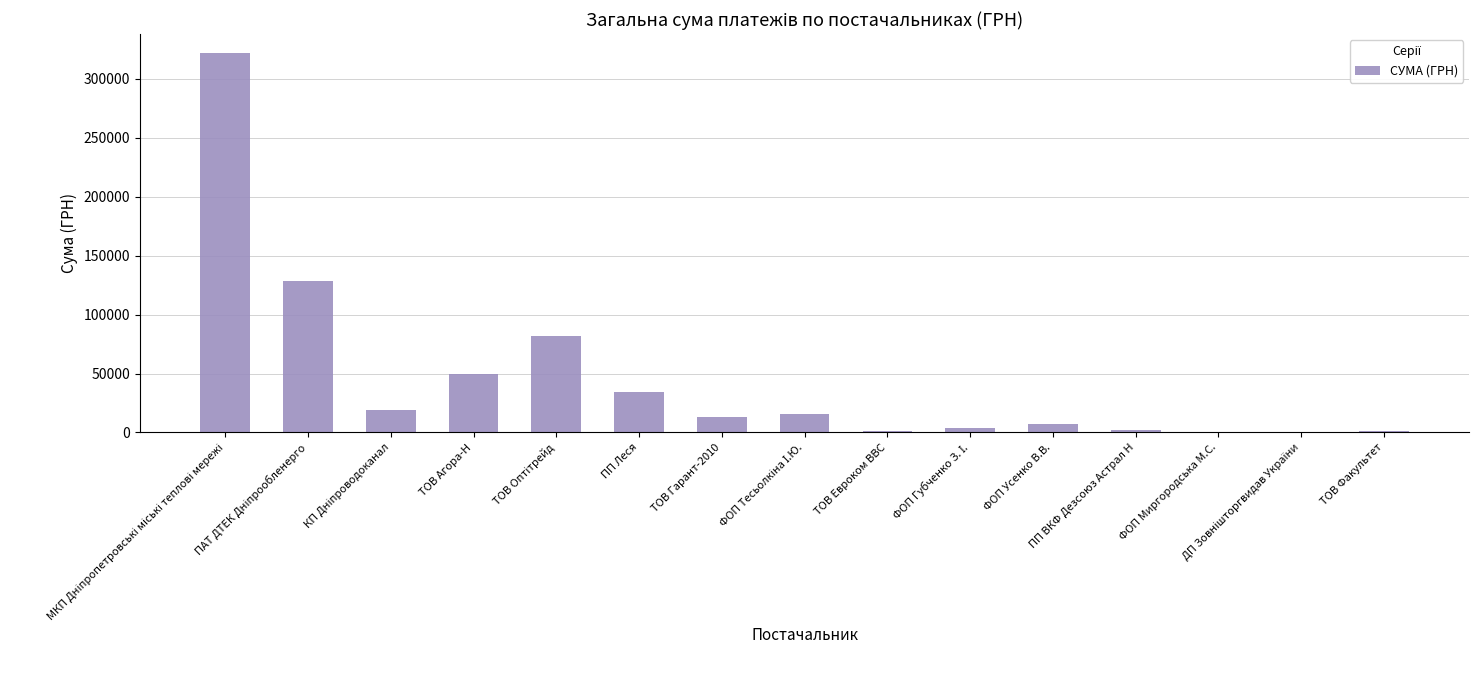

What is the label of the 6th bar from the right?

ФОП Губченко З. І.